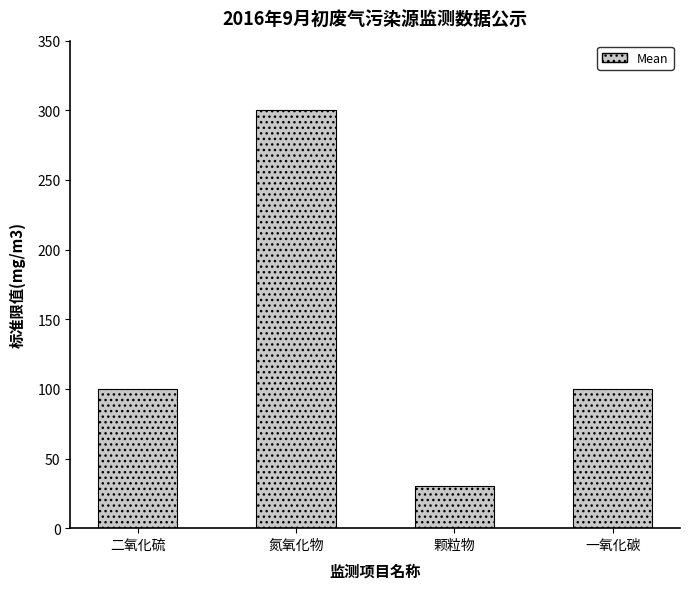

What position from the right is 一氧化碳?

1